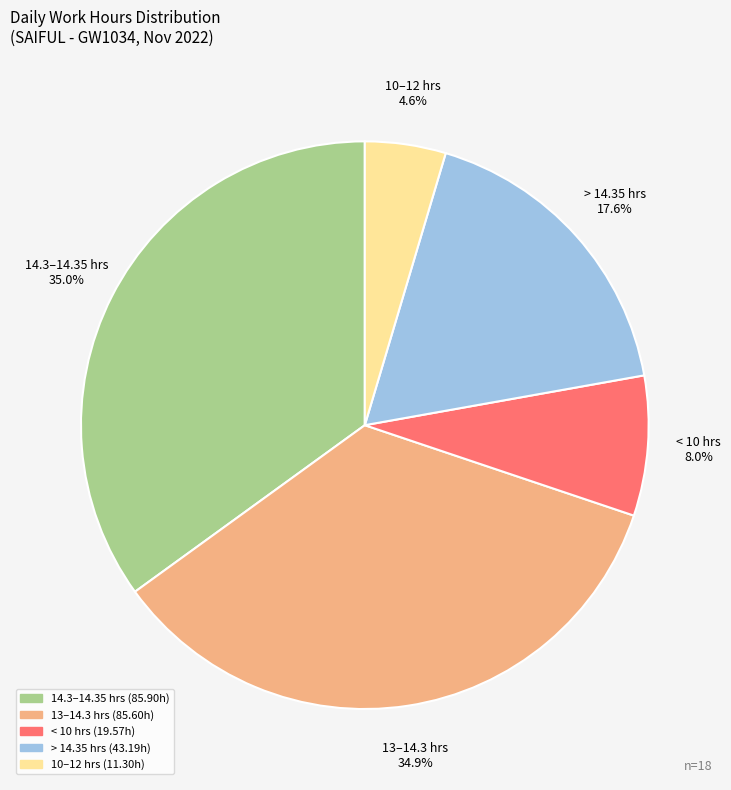

Is there any slice that represents more than half of the pie?

No